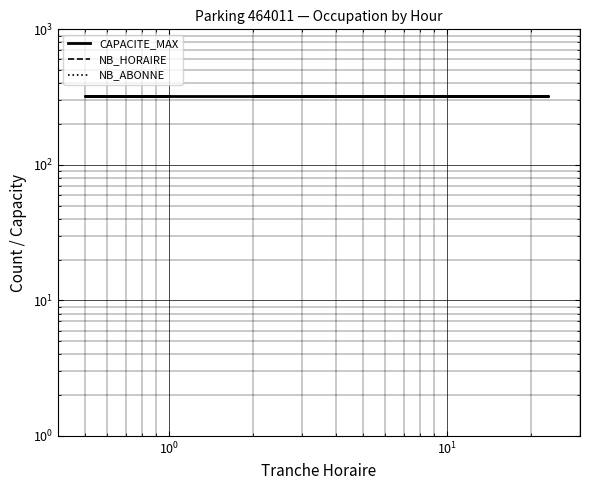

How many lines are shown in the chart?

3